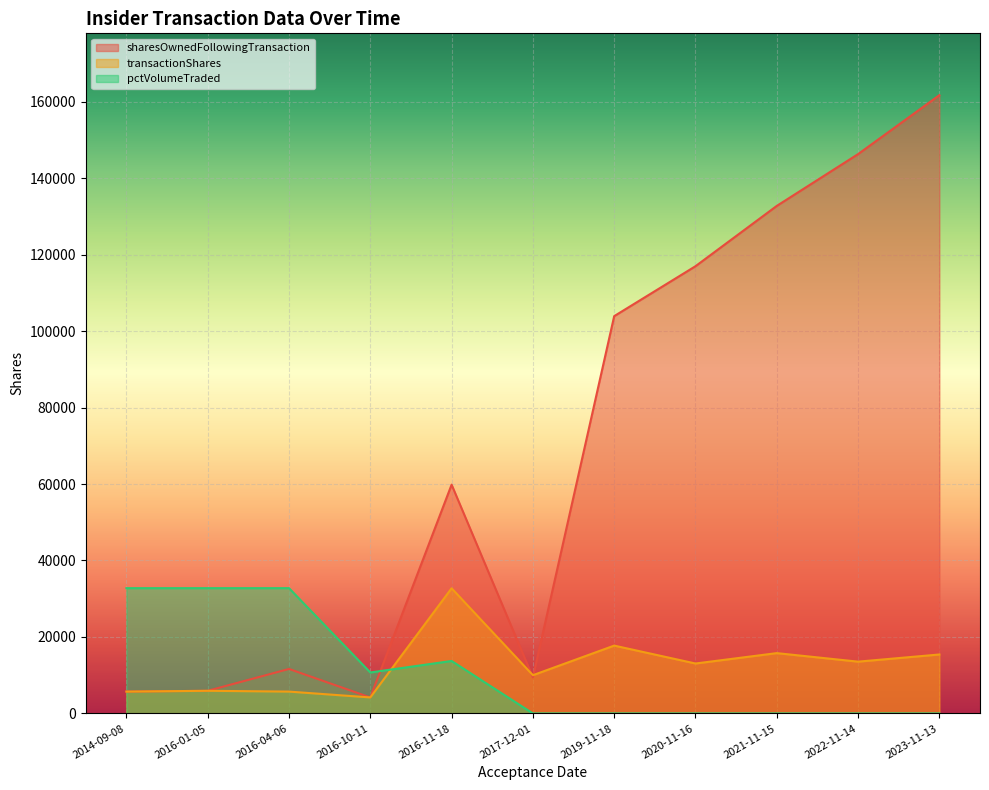

At how many categories does at least one series exceed 134981?

2